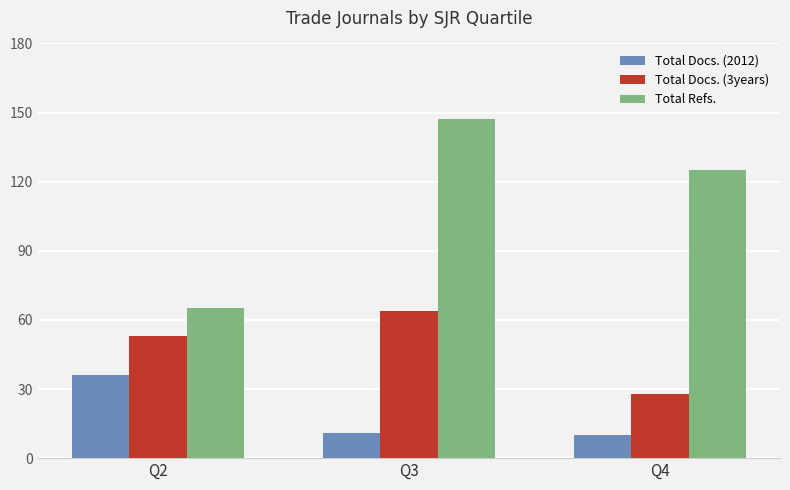

At how many categories does at least one series exceed 39?

3